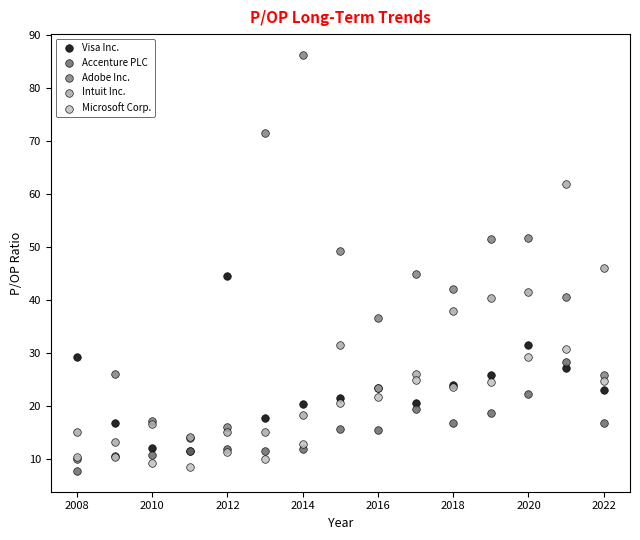

What are all the series names shown in the legend?

Visa Inc., Accenture PLC, Adobe Inc., Intuit Inc., Microsoft Corp.